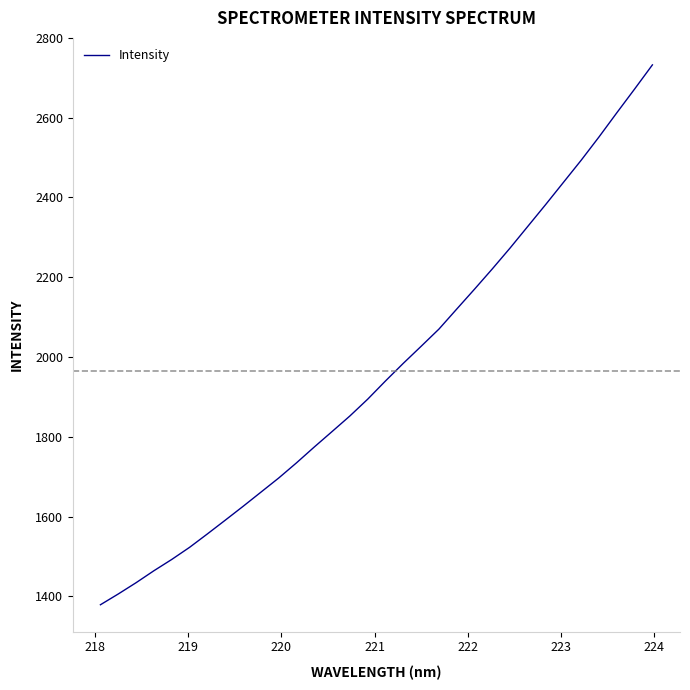

What is the difference between the maximum and minimum values?

1353.3